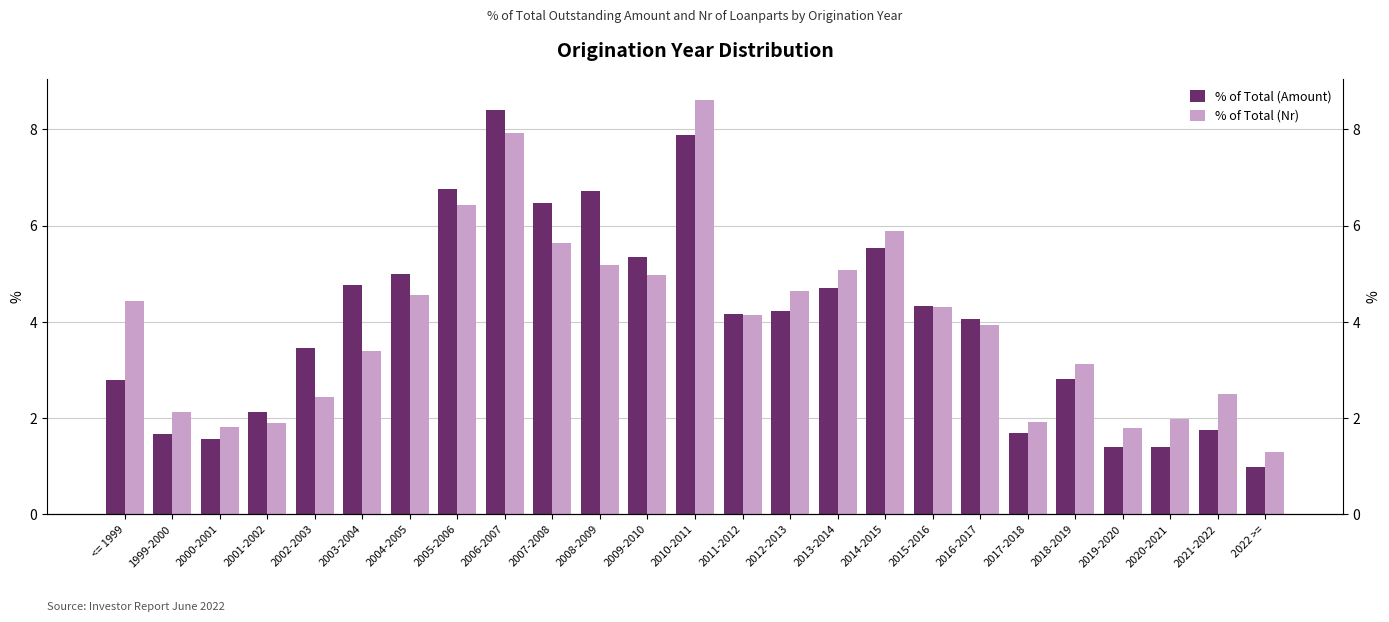

How many groups of bars are there?

25